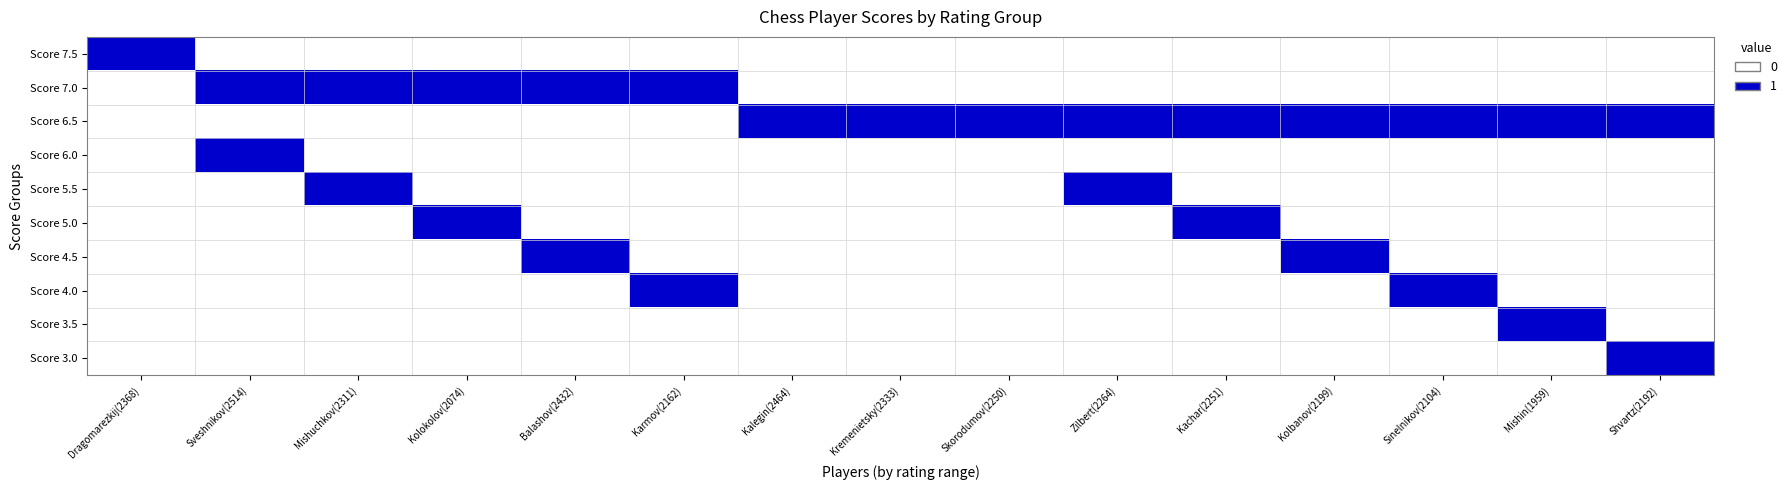

Between Shvartz(2192) and Balashov(2432), which is larger?

Shvartz(2192)